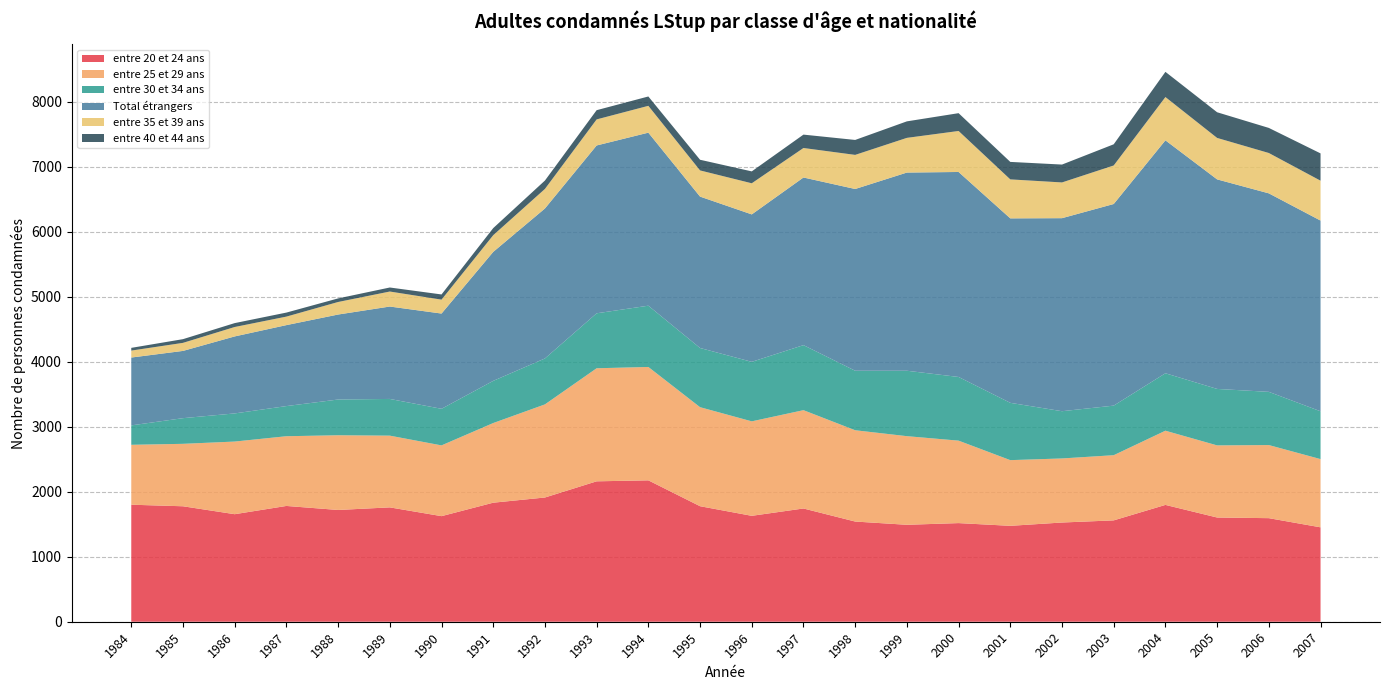

Reading right to left, transcribe all the data shown in this chart.

entre 20 et 24 ans: 2007=1453	2006=1594	2005=1604	2004=1798	2003=1560	2002=1527	2001=1476	2000=1518	1999=1492	1998=1542	1997=1743	1996=1630	1995=1778	1994=2176	1993=2161	1992=1912	1991=1832	1990=1625	1989=1760	1988=1720	1987=1782	1986=1655	1985=1777	1984=1801
entre 25 et 29 ans: 2007=1050	2006=1125	2005=1110	2004=1142	2003=1003	2002=986	2001=1011	2000=1269	1999=1364	1998=1405	1997=1513	1996=1454	1995=1524	1994=1745	1993=1740	1992=1433	1991=1226	1990=1089	1989=1104	1988=1150	1987=1073	1986=1118	1985=961	1984=922
entre 30 et 34 ans: 2007=736	2006=819	2005=869	2004=884	2003=763	2002=727	2001=882	2000=980	1999=1007	1998=916	1997=1001	1996=916	1995=911	1994=943	1993=846	1992=707	1991=649	1990=563	1989=565	1988=550	1987=464	1986=433	1985=395	1984=299
Total étrangers: 2007=2935	2006=3055	2005=3225	2004=3585	2003=3103	2002=2971	2001=2839	2000=3155	1999=3050	1998=2797	1997=2580	1996=2269	1995=2330	1994=2663	1993=2583	1992=2308	1991=1985	1990=1466	1989=1422	1988=1308	1987=1246	1986=1185	1985=1035	1984=1044
entre 35 et 39 ans: 2007=614	2006=621	2005=638	2004=666	2003=593	2002=550	2001=600	2000=631	1999=534	1998=525	1997=454	1996=479	1995=403	1994=413	1993=401	1992=301	1991=257	1990=214	1989=231	1988=193	1987=131	1986=145	1985=124	1984=107
entre 40 et 44 ans: 2007=420	2006=386	2005=395	2004=388	2003=326	2002=275	2001=269	2000=274	1999=254	1998=230	1997=206	1996=183	1995=164	1994=144	1993=142	1992=129	1991=109	1990=80	1989=62	1988=55	1987=62	1986=60	1985=57	1984=42